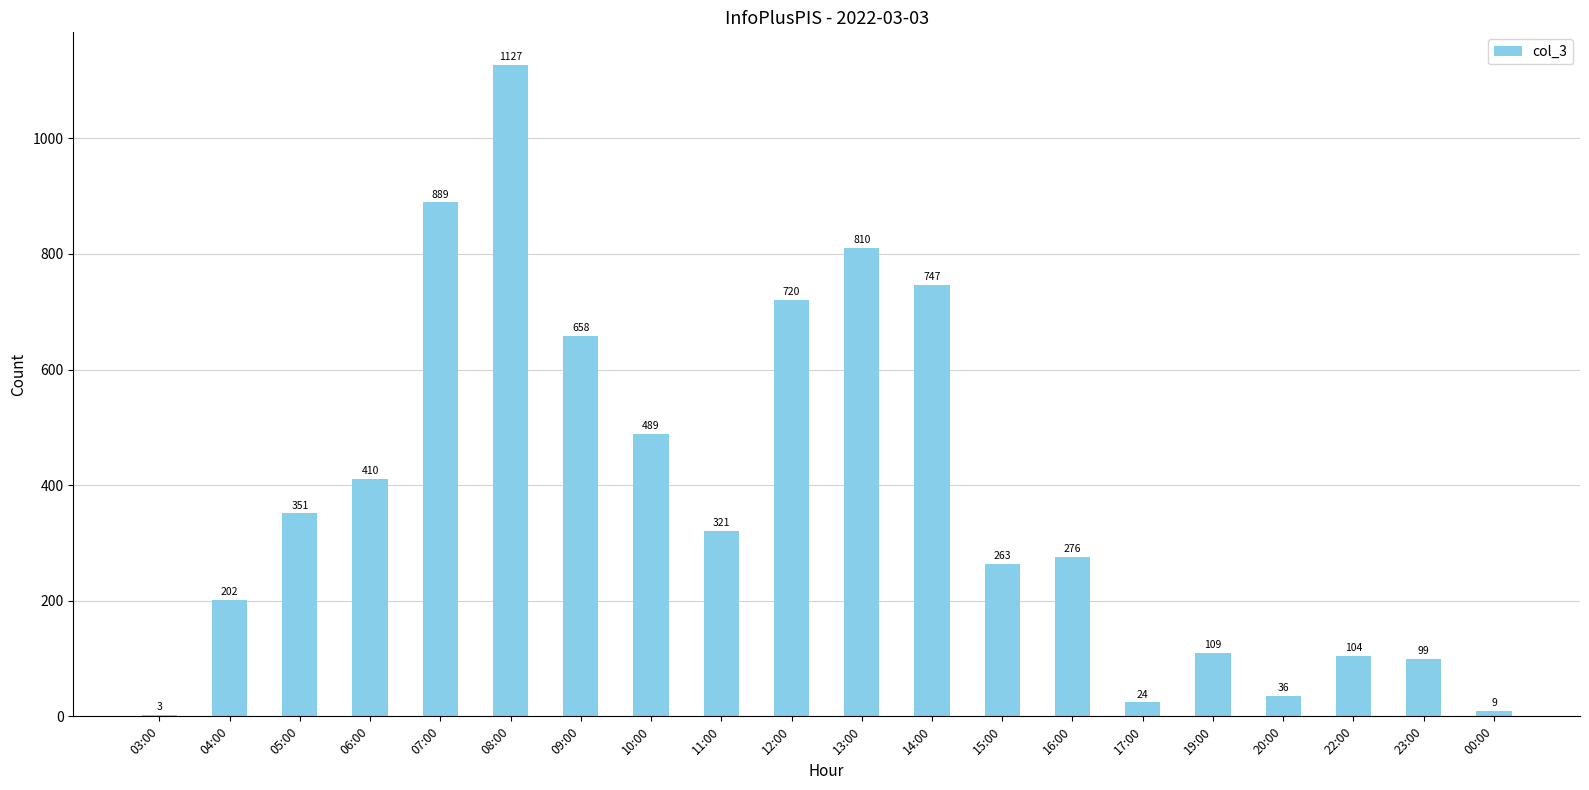

The value at 22:00 is 104. True or false?

True